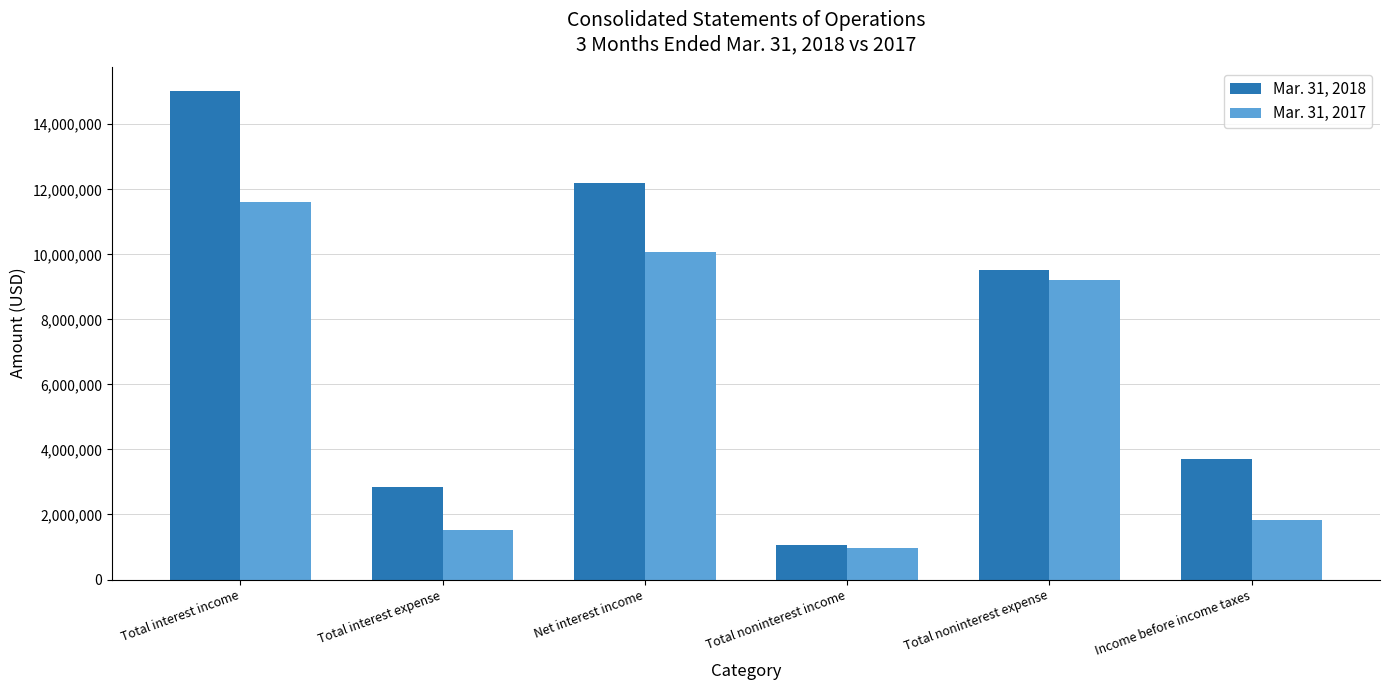

At Total interest income, list the series in order from largest to smallest.

Mar. 31, 2018, Mar. 31, 2017